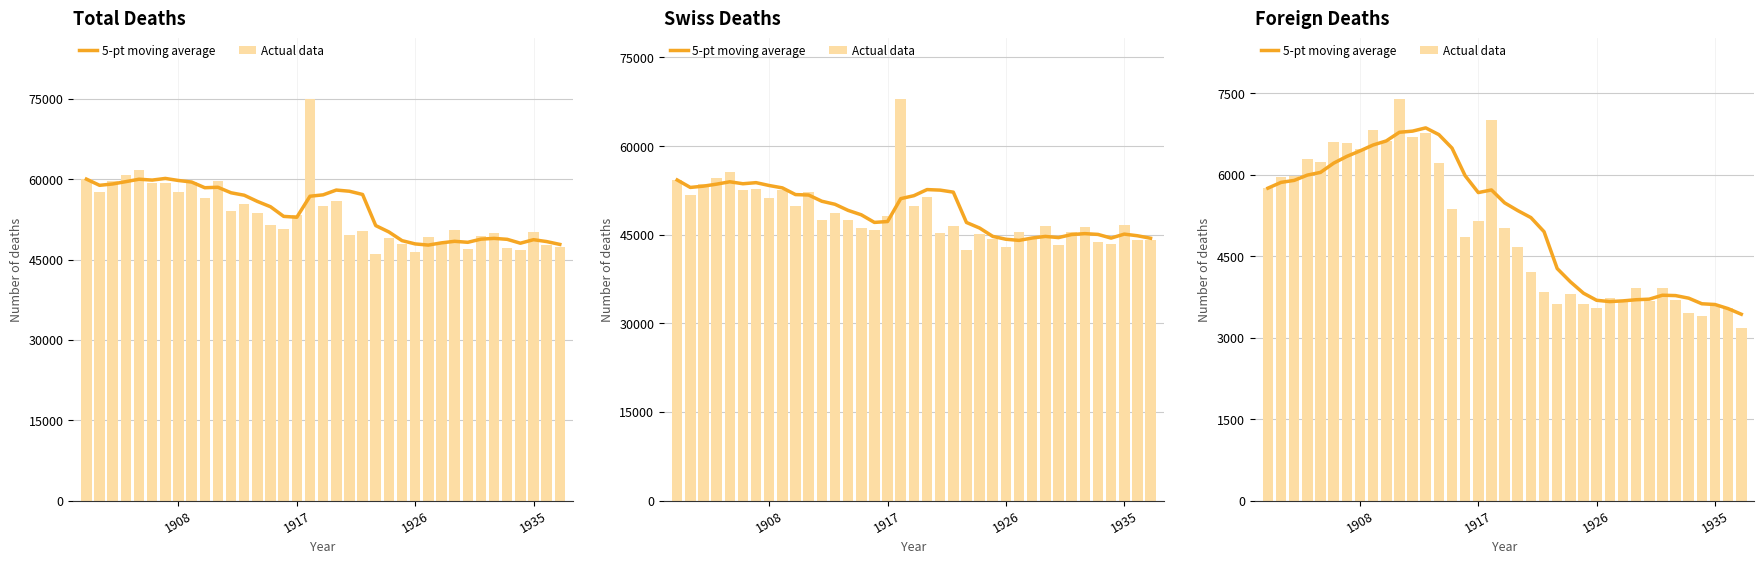

What is the smallest value displayed?

3174.0